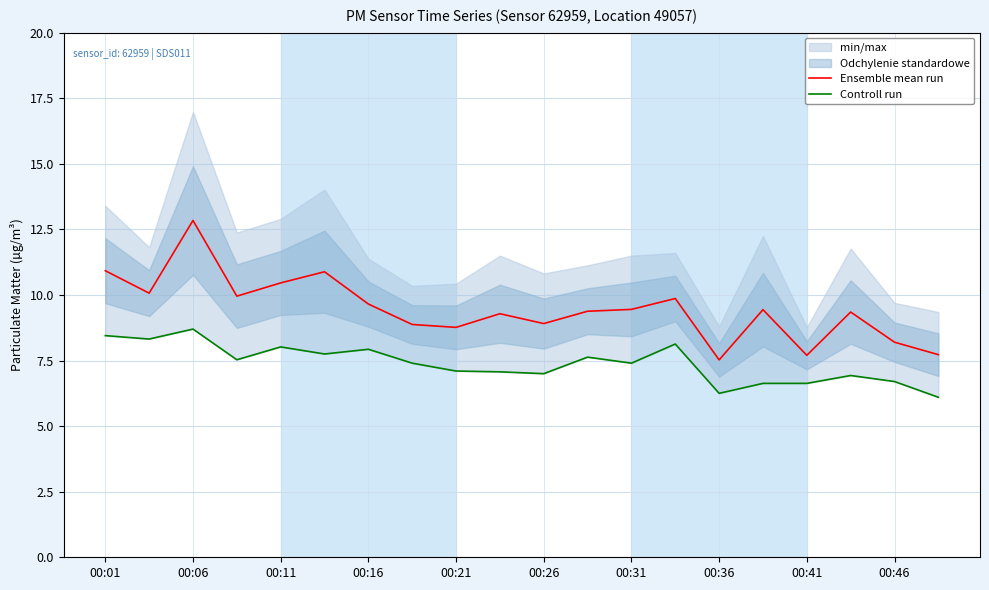

What is the approximate value of Ensemble mean run at 17?

9.3